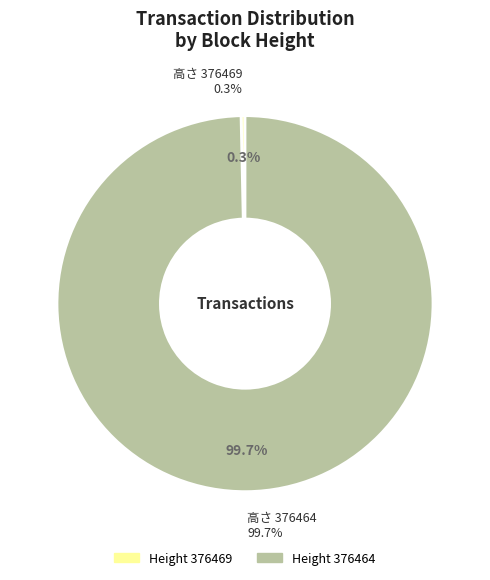

Do 376464 and 376469 together represent more than half of the pie?

Yes